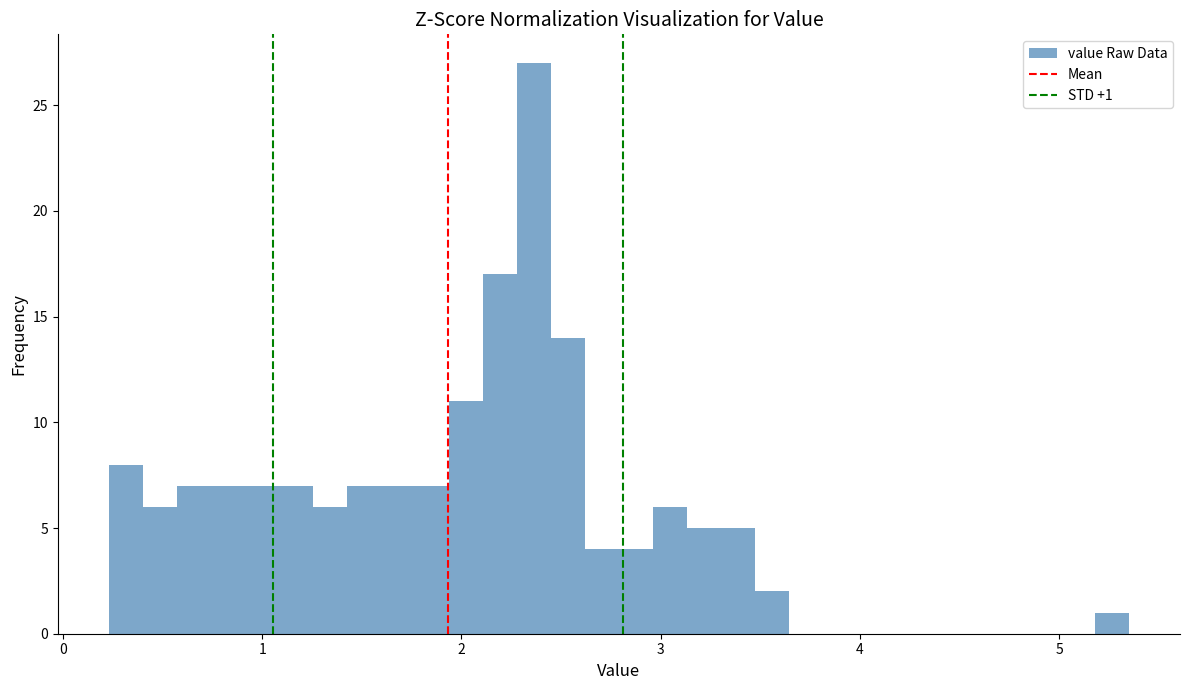

Around what value on the x-axis is the tallest bar? Give the approximate position of its centre, as read against the axis.

2.4